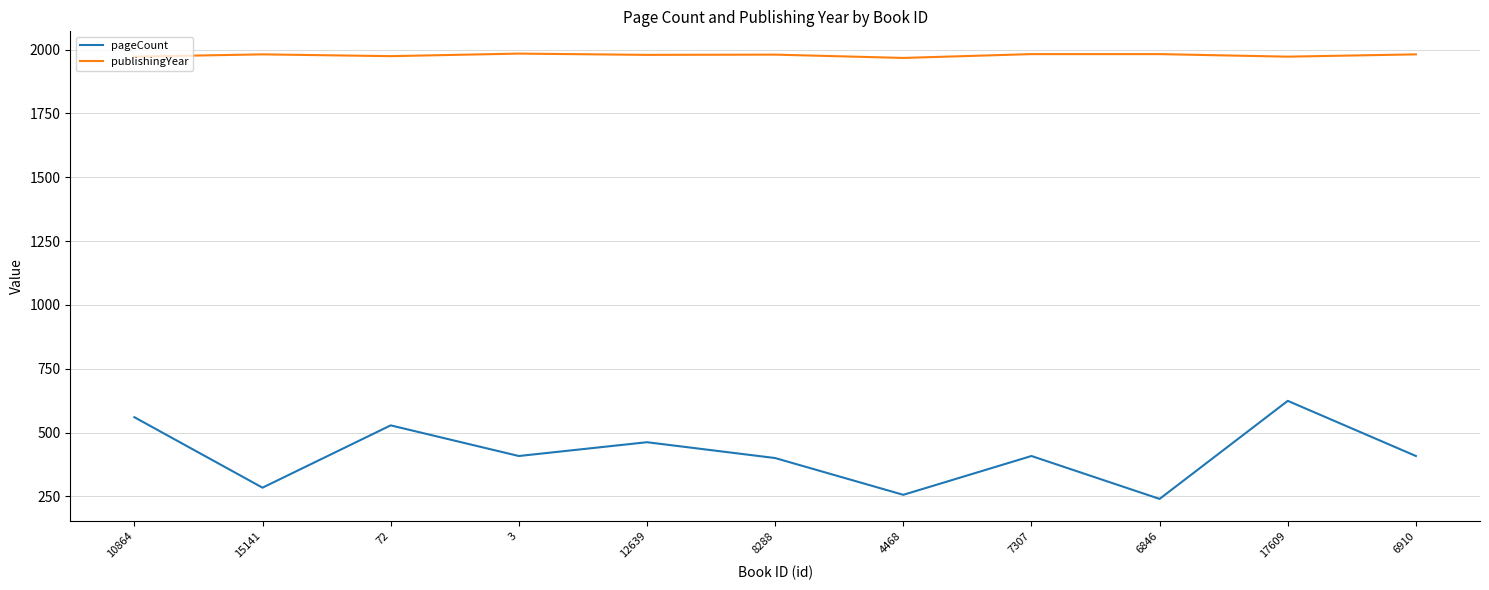

What is the smallest value displayed?

240